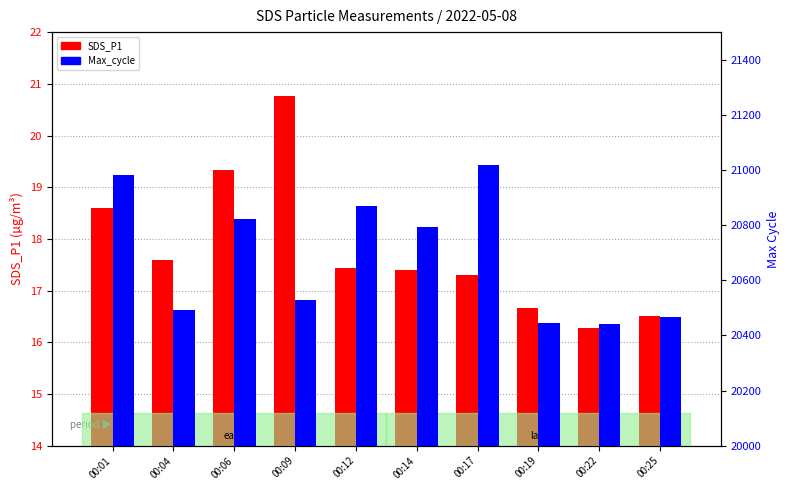

Reading left to right, list all the values displayed in this chart.

SDS_P1: 18.6	17.6	19.3	20.8	17.4	17.4	17.3	16.7	16.3	16.5
Max_cycle: 20982.0	20492.0	20821.0	20529.0	20869.0	20792.0	21019.0	20446.0	20441.0	20467.0